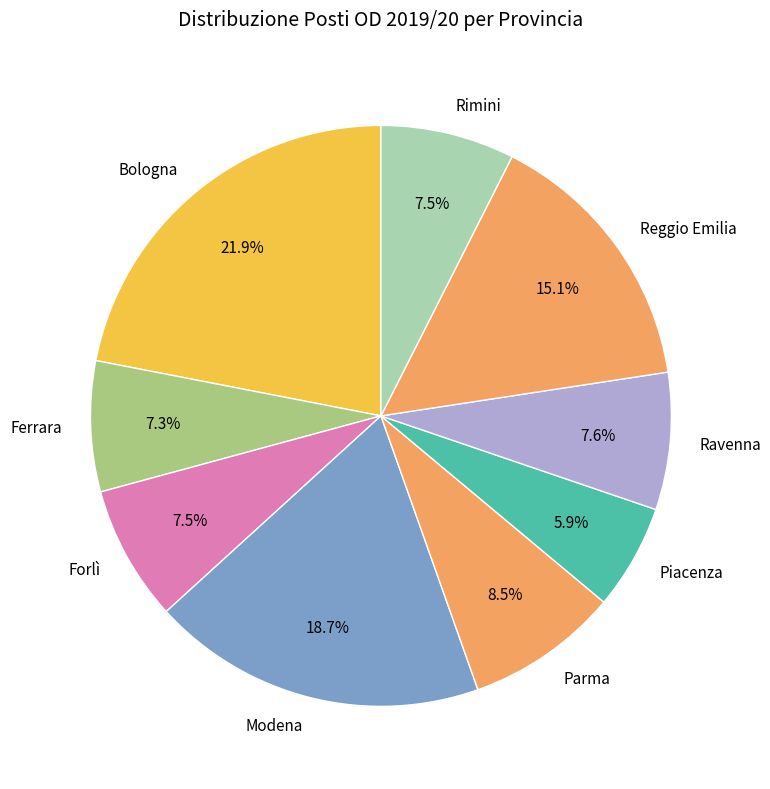

To the nearest percent, what is the difference between the Reggio Emilia and Modena slice percentages?

4%